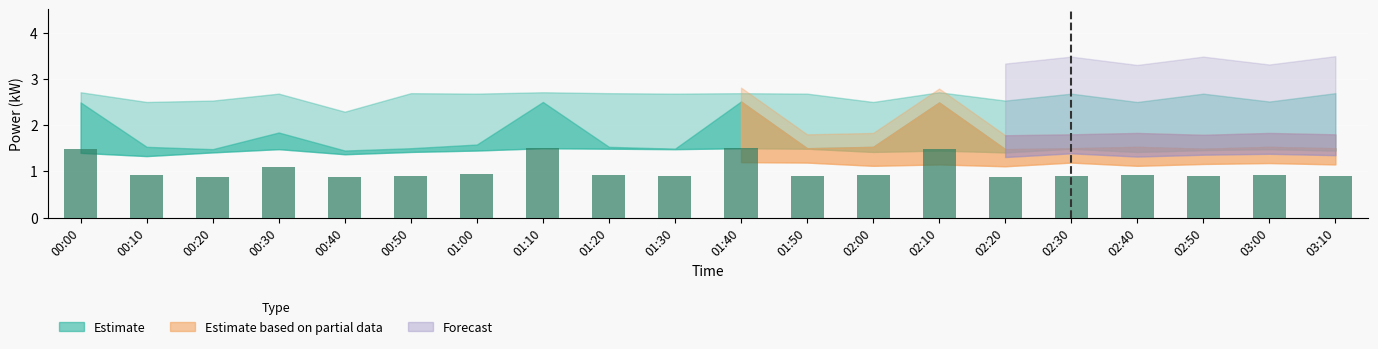

What is the maximum value shown in the chart?

1.5